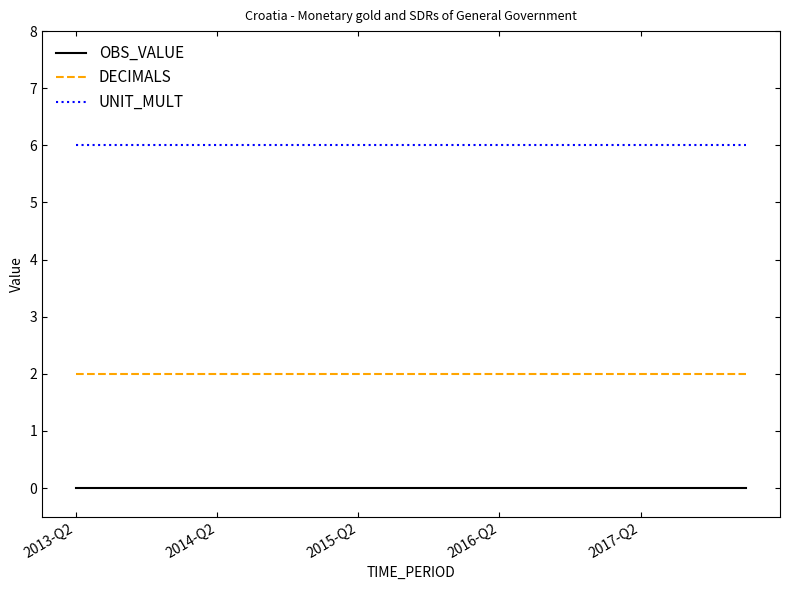

What is the maximum value shown in the chart?

6